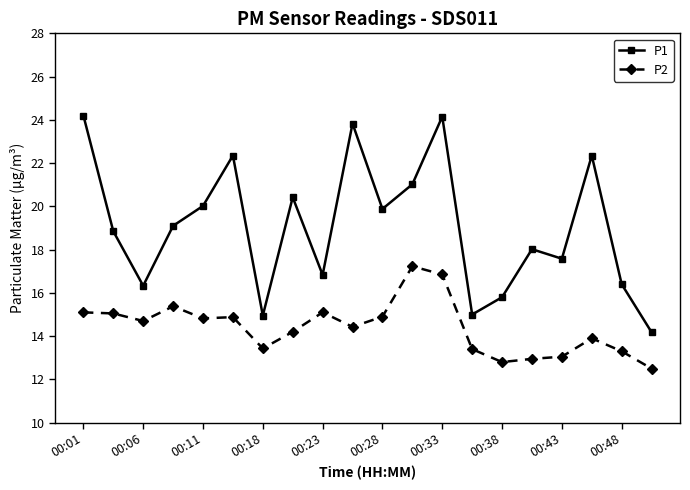

True or false: P1 and P2 intersect in this chart.

False